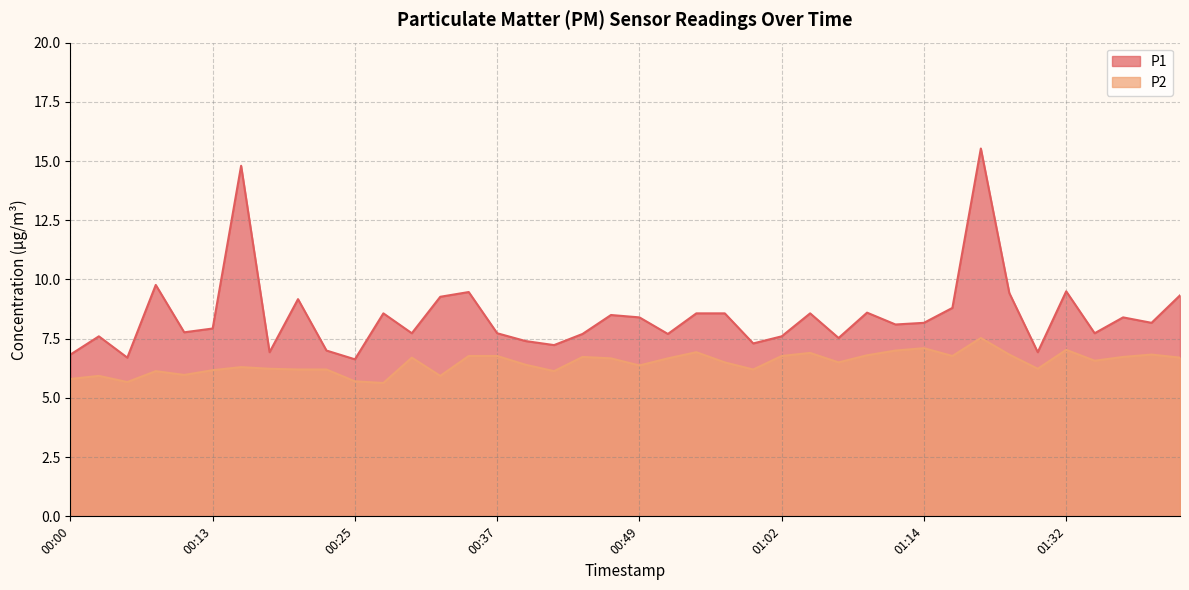

Rank the series by their maximum value, from highest to lowest.

P1, P2